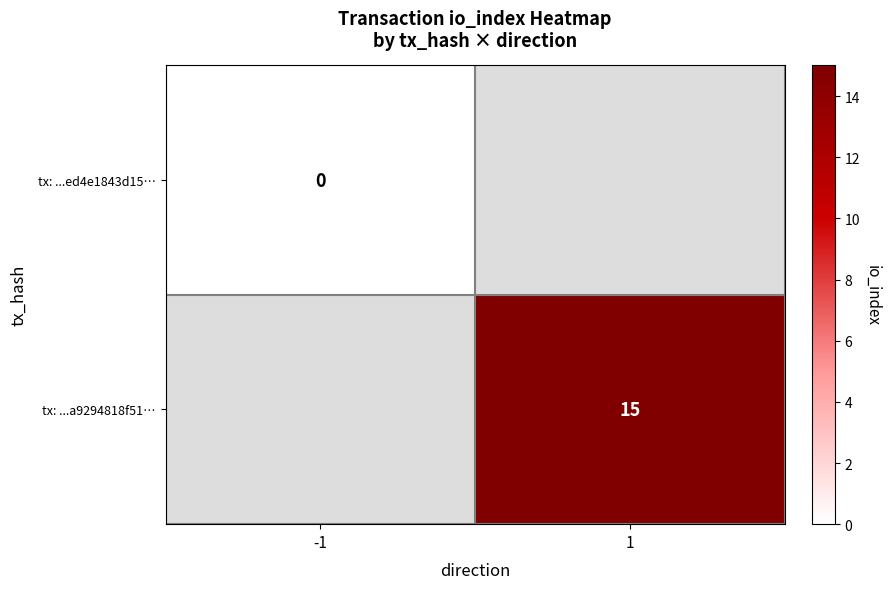

Is it true that tx: ...a9294818f51… equals 15 at 1?

True